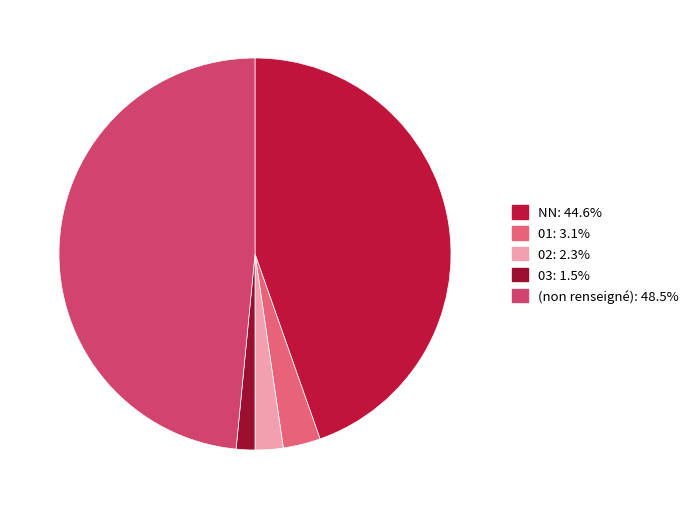

How many segments does this pie chart have?

5